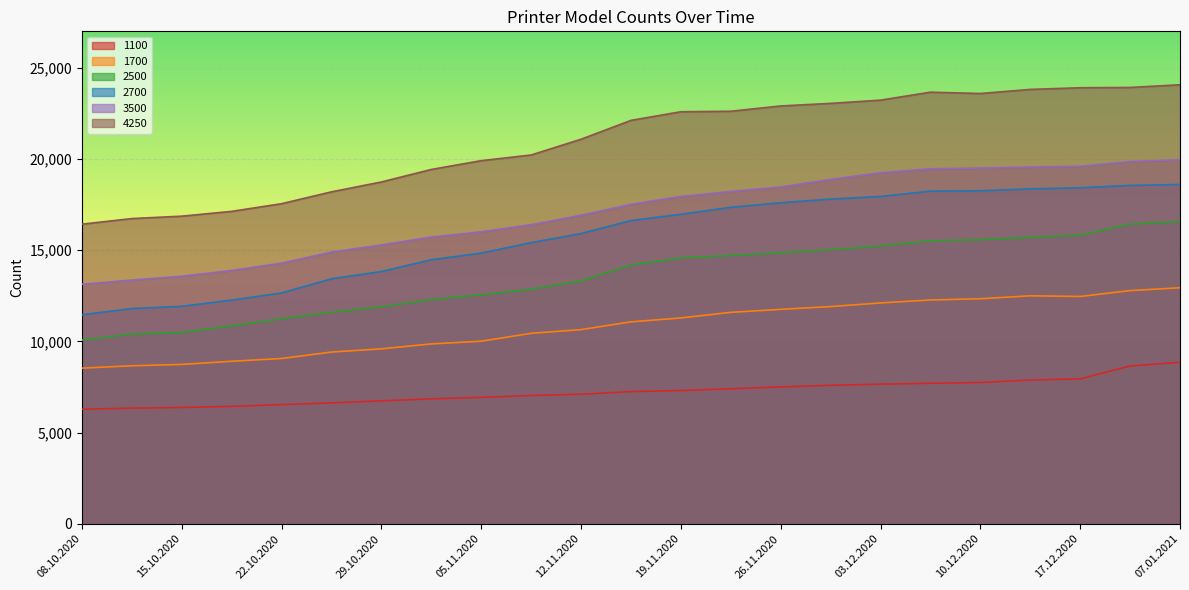

True or false: 4250 and 3500 intersect in this chart.

False